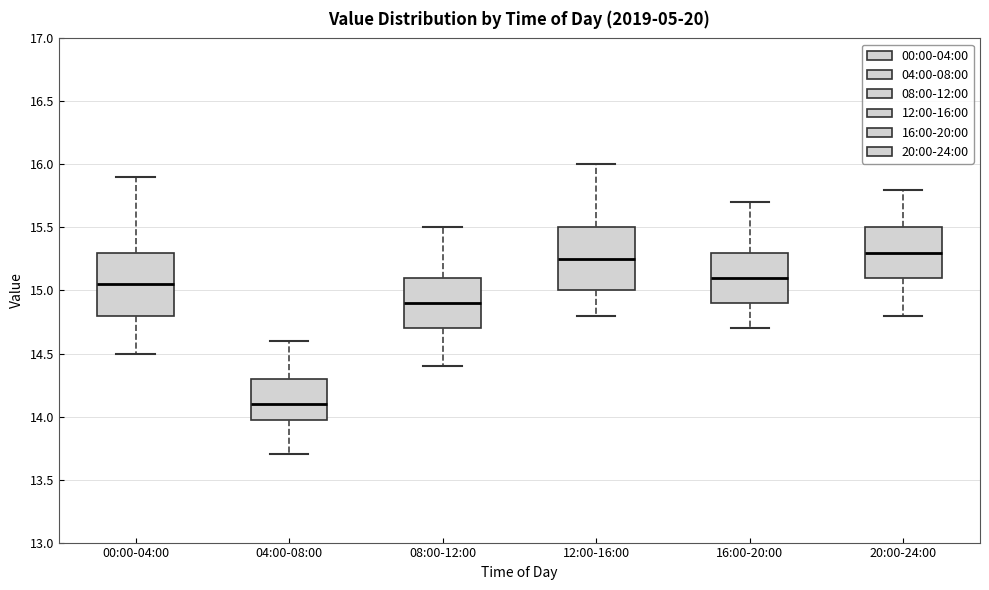

Reading left to right, transcribe this box plot: for each box, give where its median line is, the range the box spans, and where its two whiskers end, as read against the y-axis. The values are not printed on the chart, so give them approximately, as read against the axis.

00:00-04:00: median 15.05, box 14.80 to 15.30, whiskers 14.50 to 15.90
04:00-08:00: median 14.10, box 14.00 to 14.30, whiskers 13.70 to 14.60
08:00-12:00: median 14.90, box 14.70 to 15.10, whiskers 14.40 to 15.50
12:00-16:00: median 15.25, box 15.00 to 15.50, whiskers 14.80 to 16.00
16:00-20:00: median 15.10, box 14.90 to 15.30, whiskers 14.70 to 15.70
20:00-24:00: median 15.30, box 15.10 to 15.50, whiskers 14.80 to 15.80